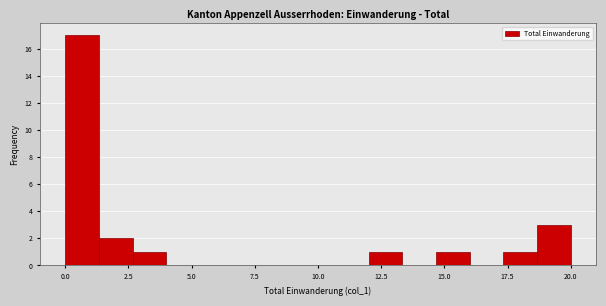

Around what value on the x-axis is the tallest bar? Give the approximate position of its centre, as read against the axis.

0.5